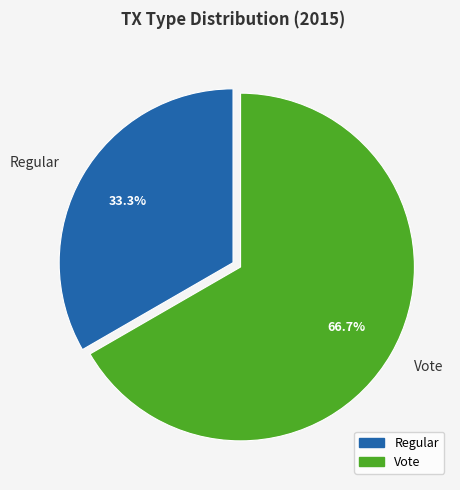

Which has a higher value, Regular or Vote?

Vote